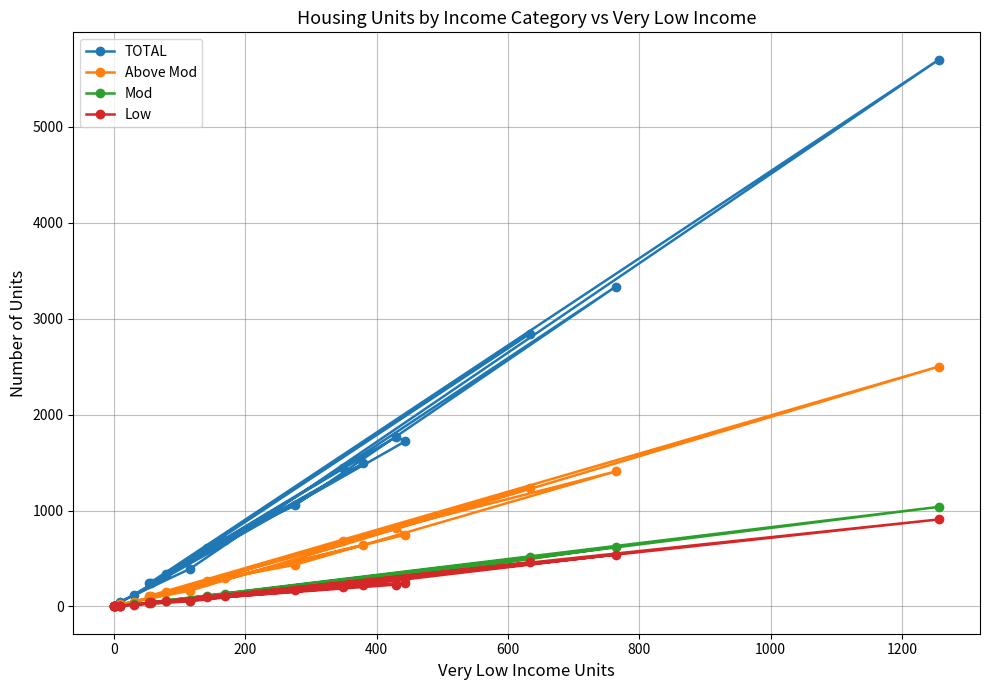

How many lines are shown in the chart?

4